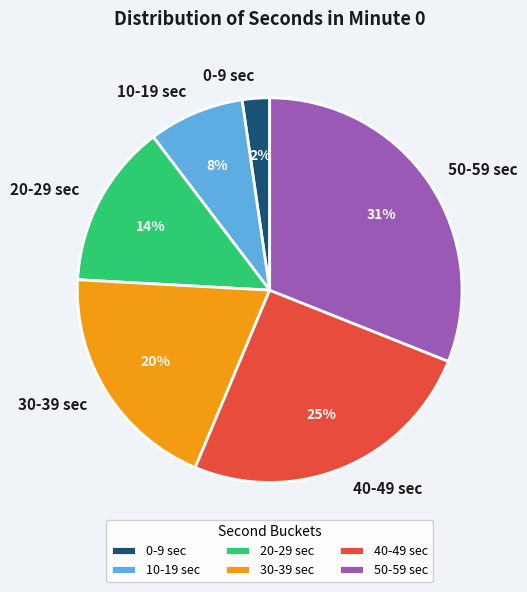

Count the number of slices in the pie.

6